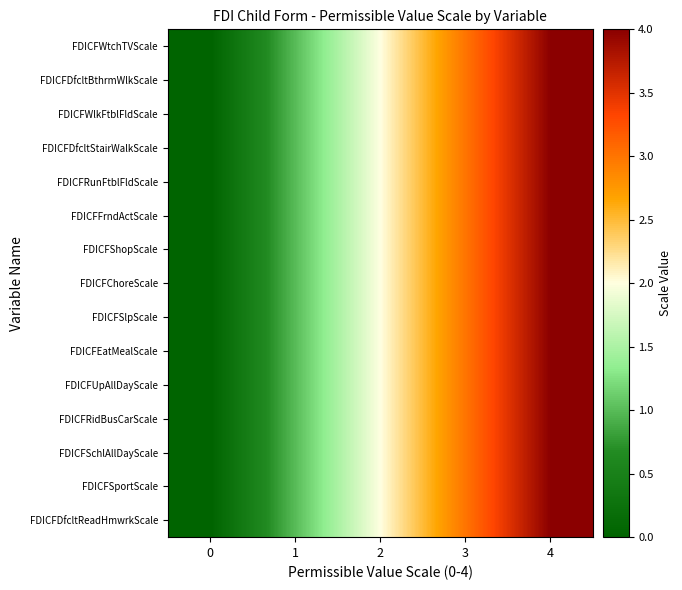

Which label corresponds to the largest value in the chart?

4